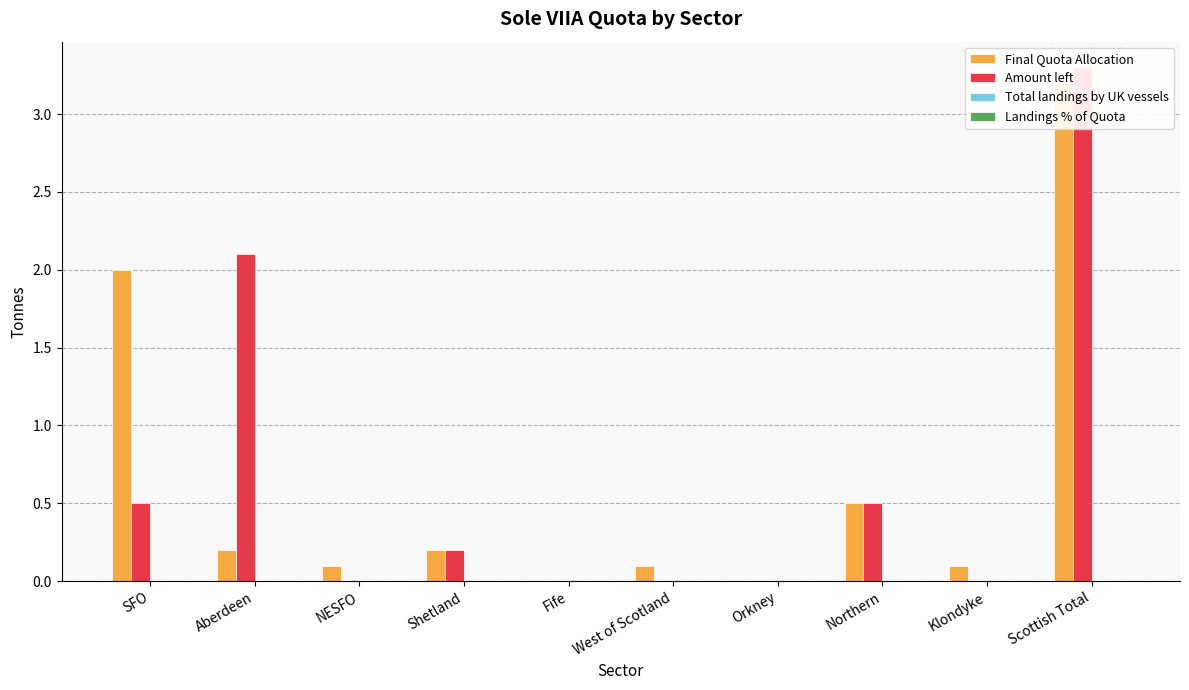

List the labels in order of Total landings by UK vessels value, smallest first.

SFO, Aberdeen, NESFO, Shetland, Fife, West of Scotland, Orkney, Northern, Klondyke, Scottish Total